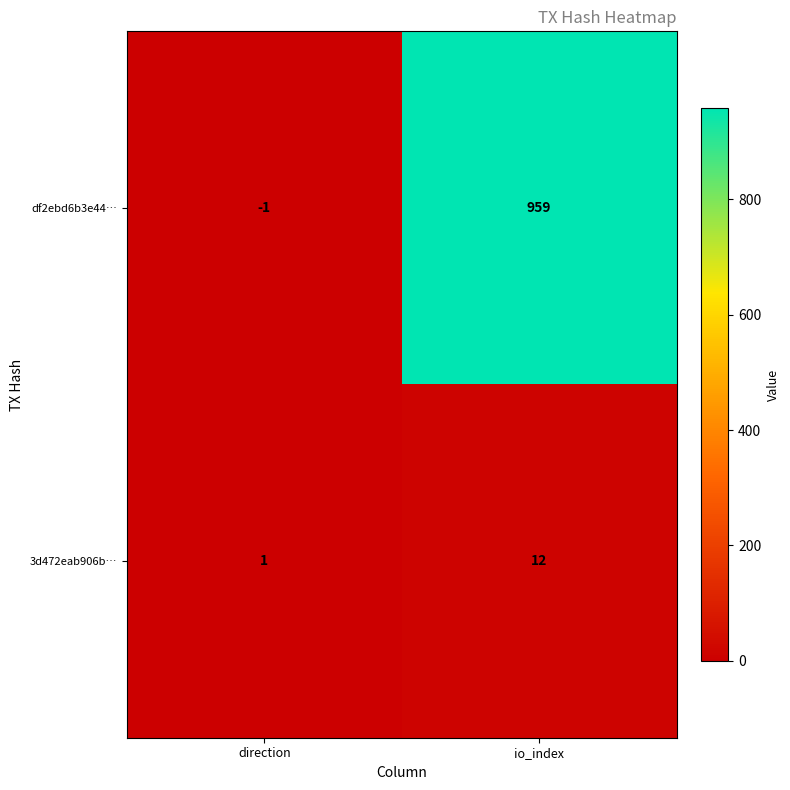

What is the sum of all 3d472eab906b… values?

13